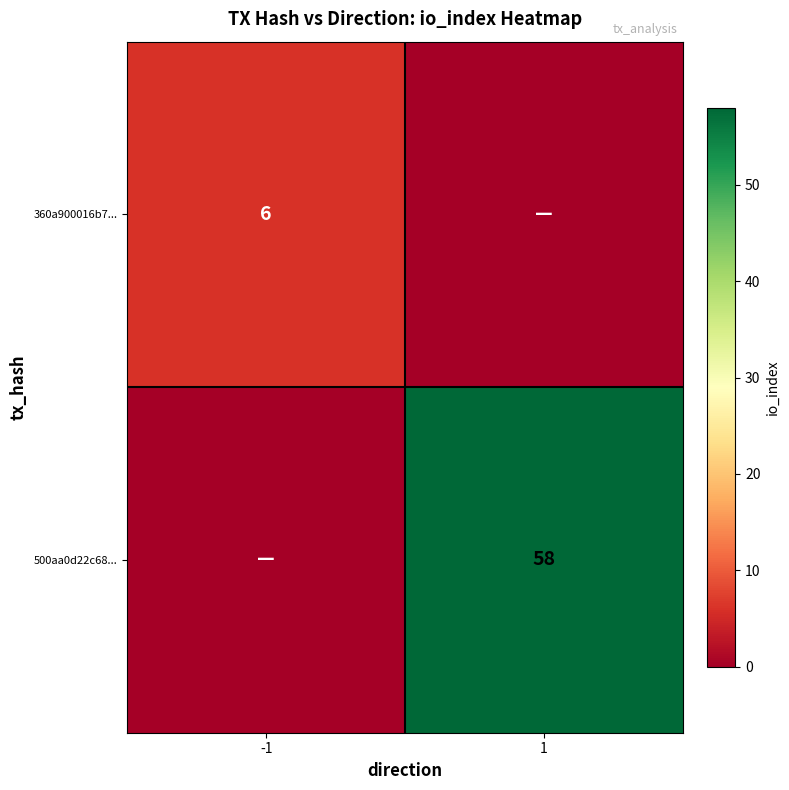

What is the spread (max minus min) of values at 1?

58